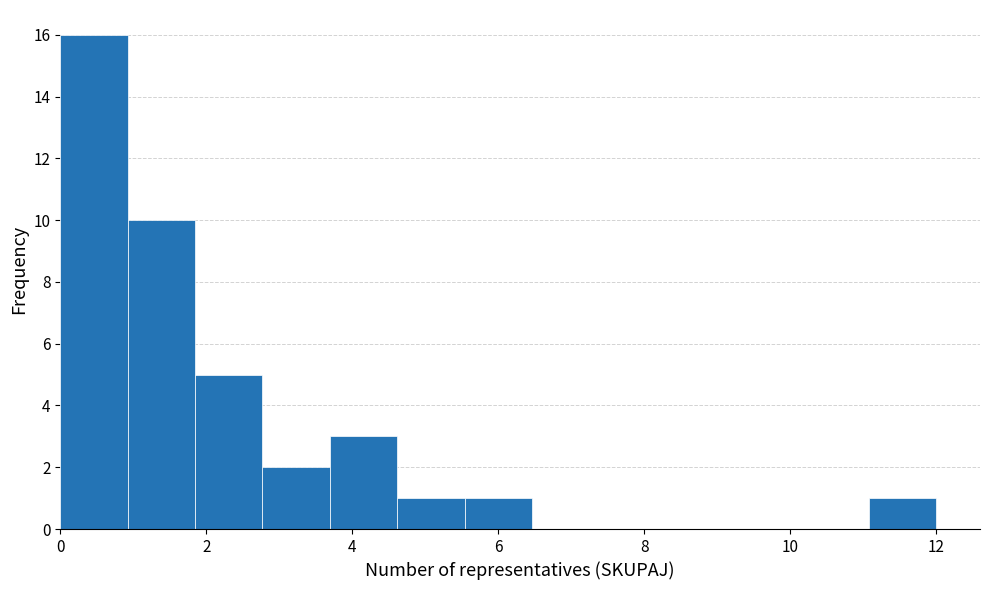

Reading left to right, transcribe this chart: for each bar, give the range it covers on the x-axis and its height. Neither the bar edges nor the heights are printed on the chart, so give them approximately, as read against the axes.

0.0 to 1.0: 16
1.0 to 1.8: 10
1.8 to 2.8: 5
2.8 to 3.6: 2
3.6 to 4.6: 3
4.6 to 5.6: 1
5.6 to 6.4: 1
6.4 to 7.4: 0
7.4 to 8.4: 0
8.4 to 9.2: 0
9.2 to 10.2: 0
10.2 to 11.0: 0
11.0 to 12.0: 1